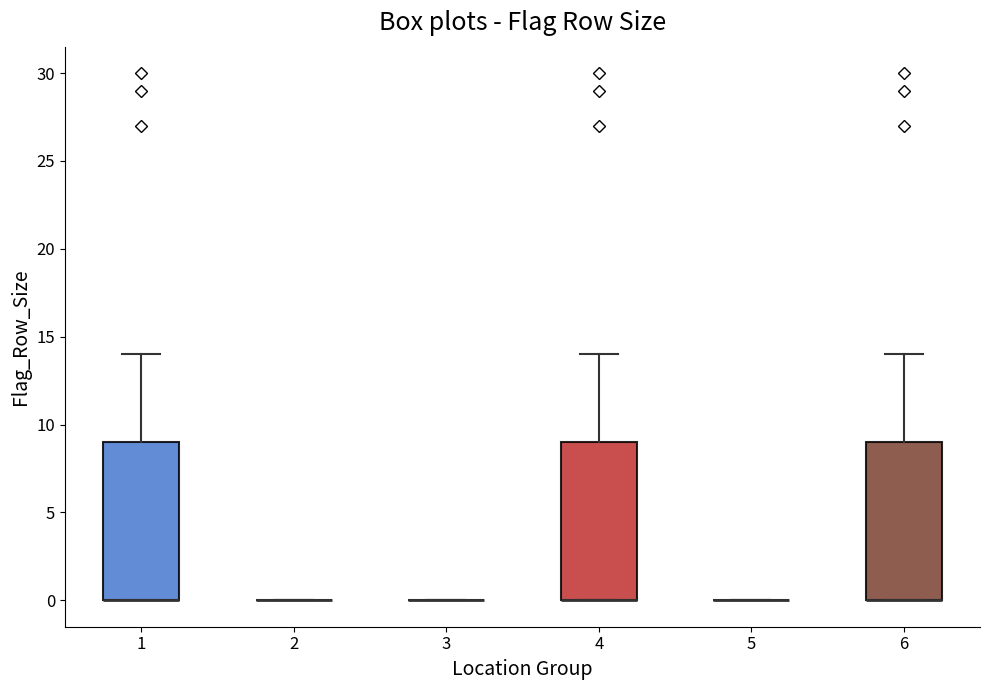

Where is the upper edge of the box at x = 1 on the y-axis? The values are not printed on the chart, so give them approximately, as read against the axis.

9